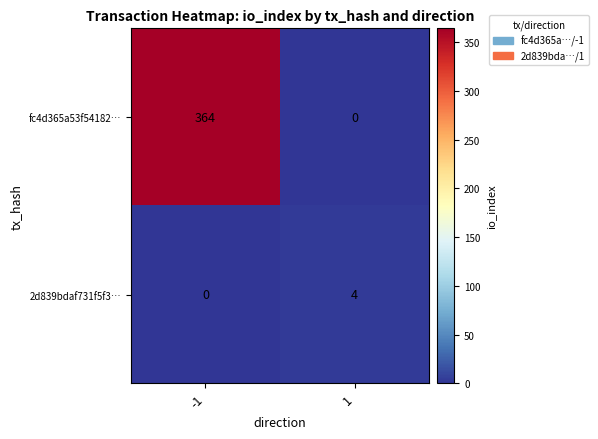

True or false: 2d839bdaf731f5f3… has a value of 0 at -1.

True